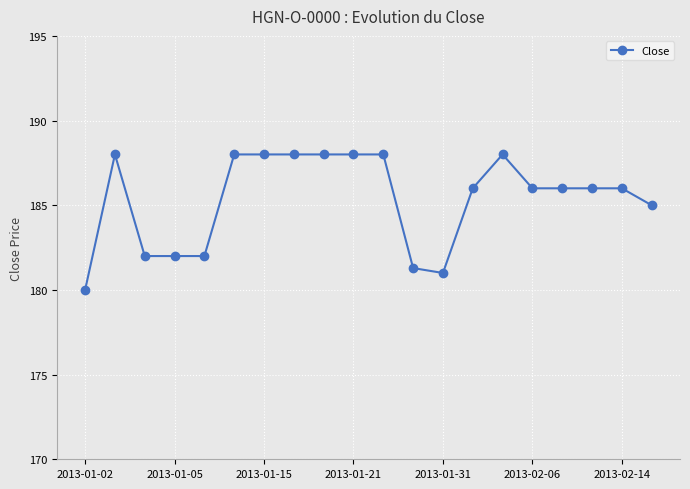

True or false: there are more than 1 points higher than both neighbors.

True